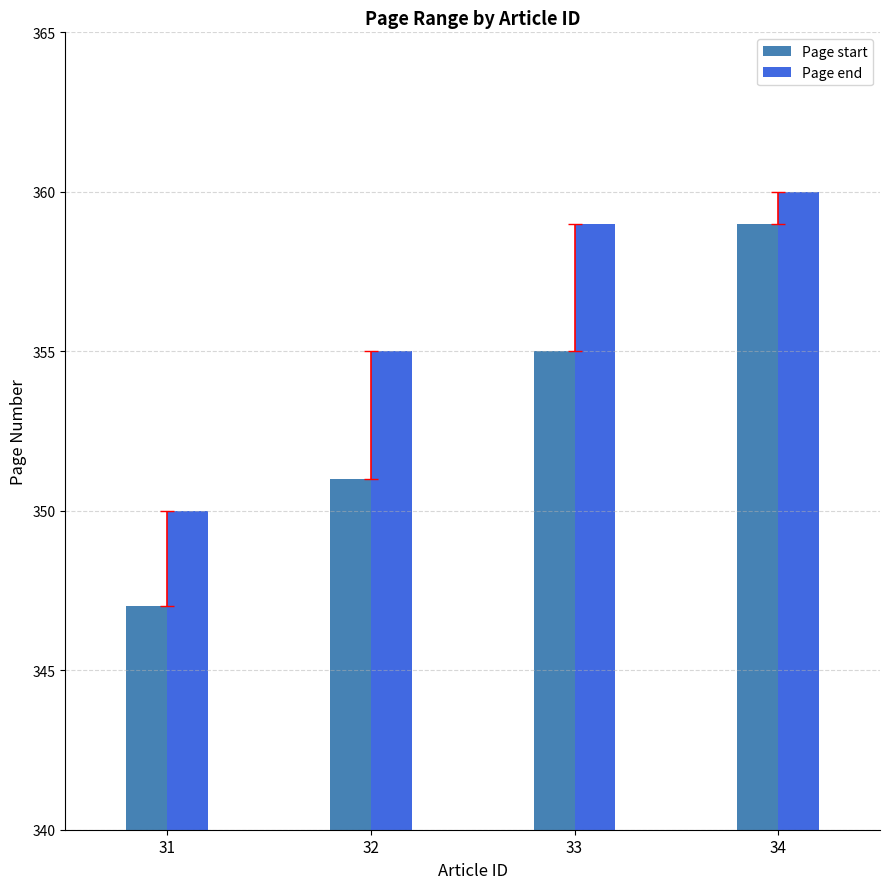

The value of Page end at 34 is 238. True or false?

False